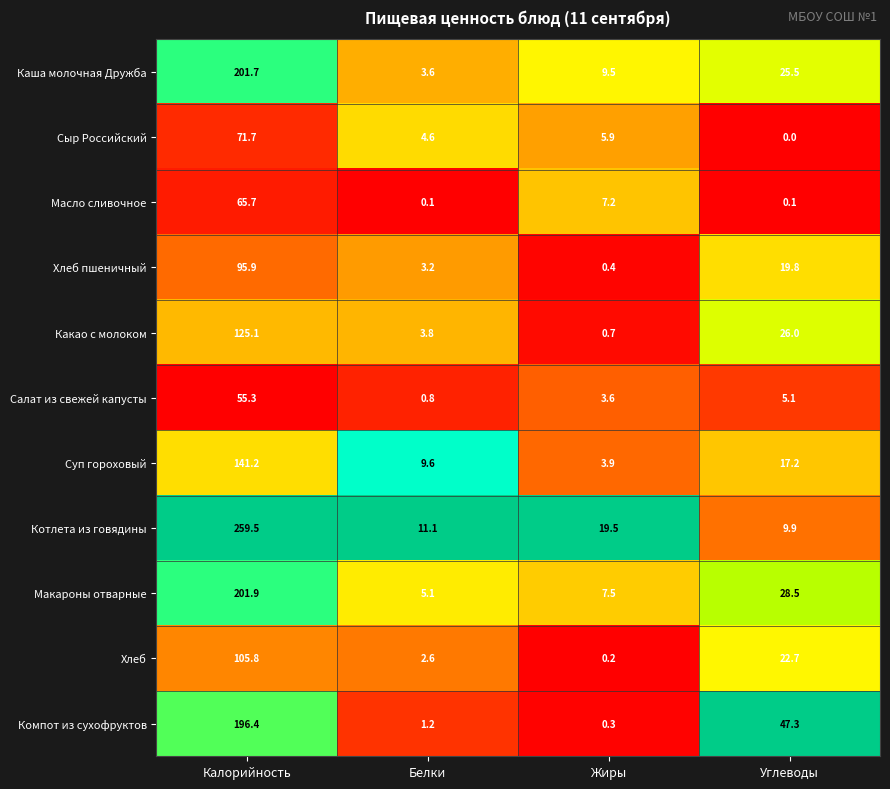

What is the difference between the second highest and minimum values in the Суп гороховый series?

13.3